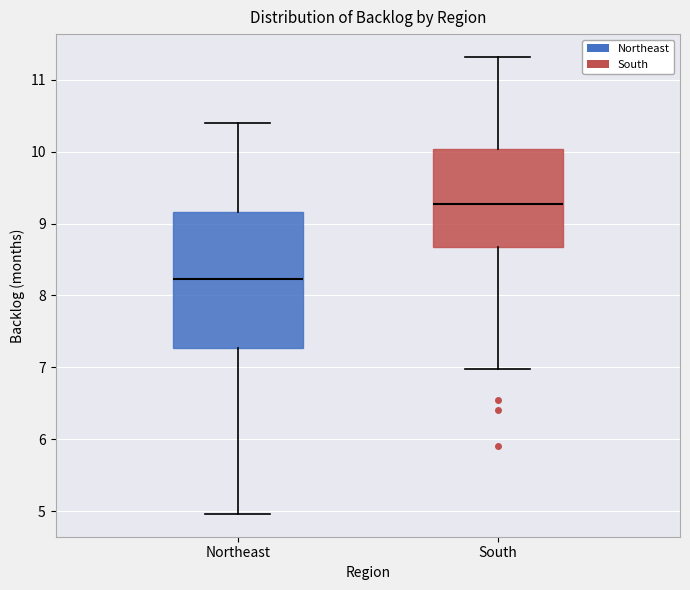

Reading left to right, read every box against the y-axis: the position of its median line, the range the box covers, and the ends of its whiskers. The values are not printed on the chart, so give them approximately, as read against the axis.

Northeast: median 8.2, box 7.3 to 9.2, whiskers 5.0 to 10.4
South: median 9.3, box 8.7 to 10.0, whiskers 7.0 to 11.3